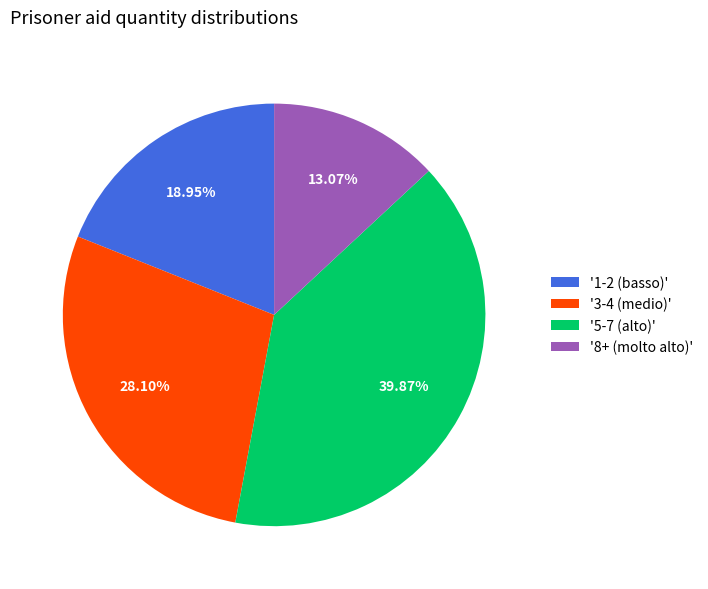

Is the sum of '1-2 (basso)' and '5-7 (alto)' greater than half?

Yes